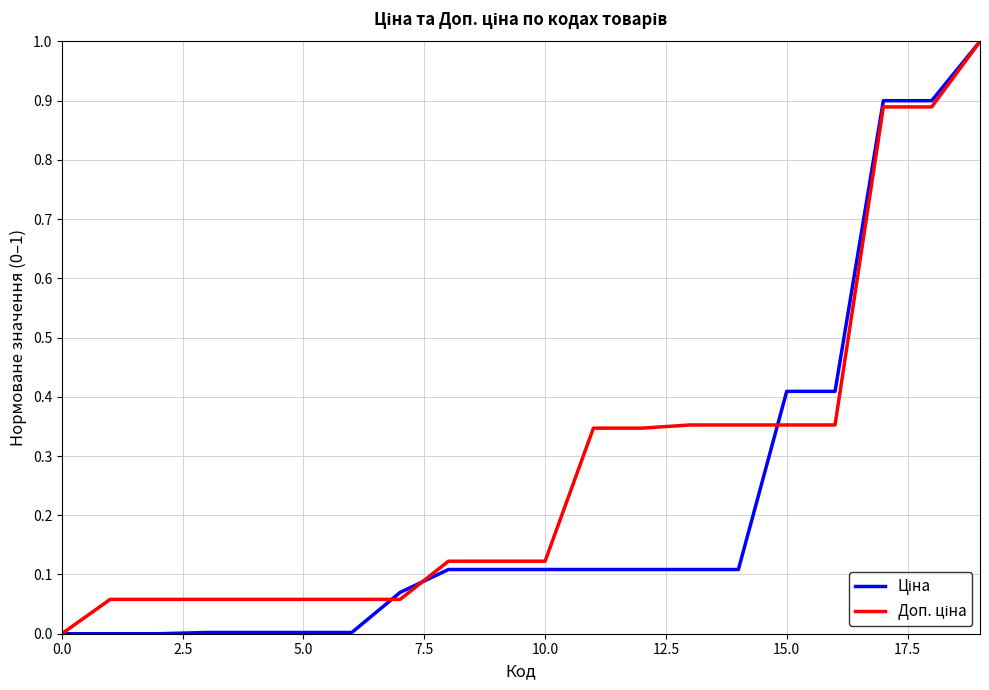

What is the greatest value displayed?

1.0